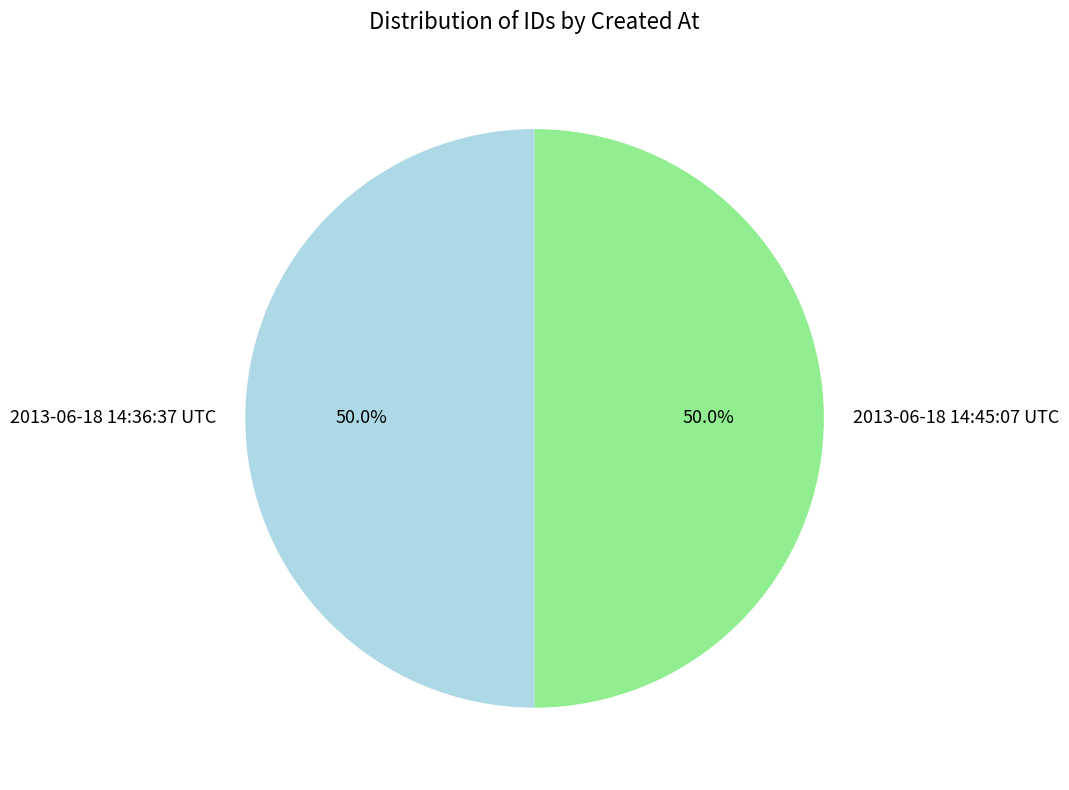

Is it true that 2013-06-18 14:36:37 UTC is 50% of the pie?

True